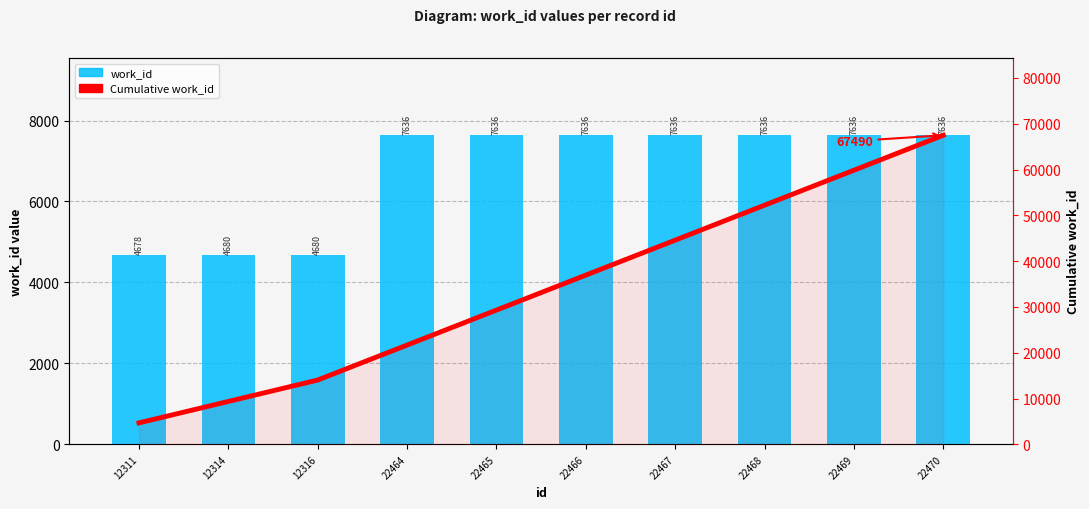

At 12316, list the series in order from smallest to largest.

work_id, Cumulative work_id